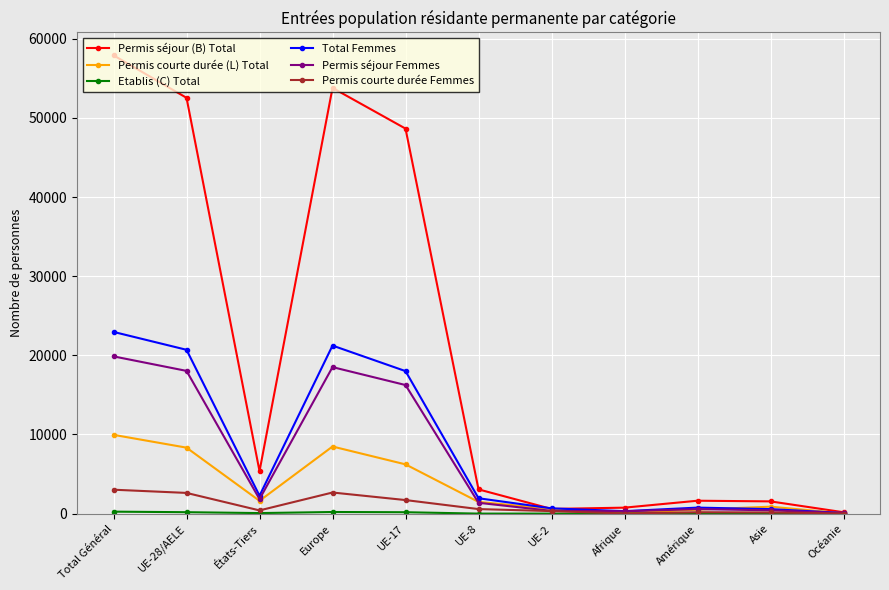

What is the label of the 5th point from the right?

UE-2